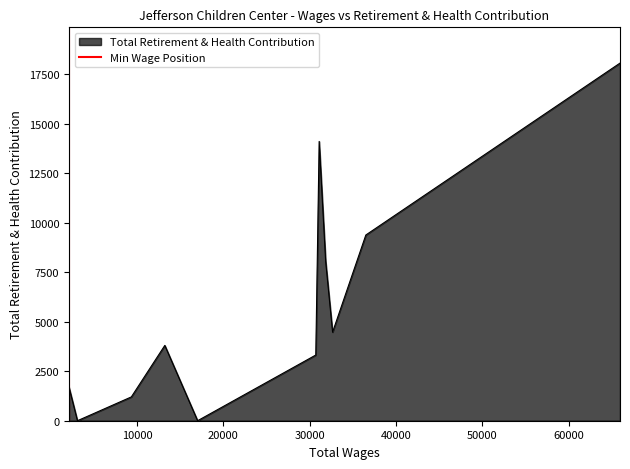

What is the value of the 2nd point from the left?

1